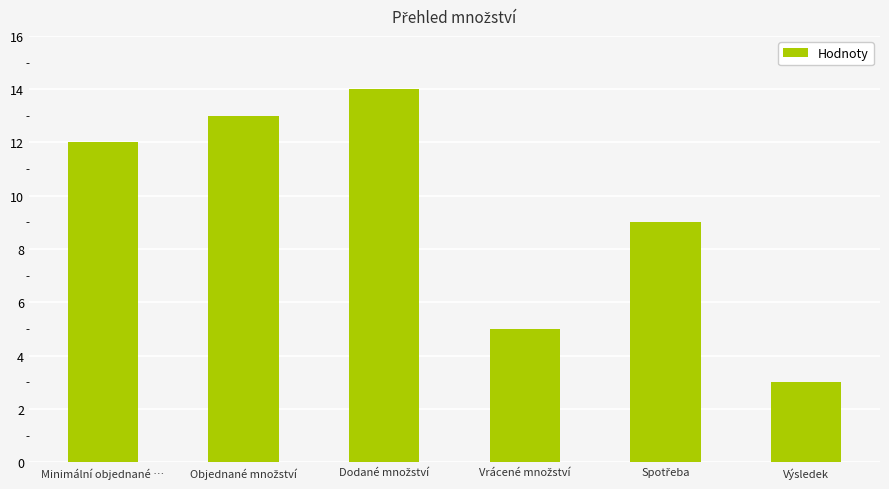

The value at Výsledek is 3. True or false?

True